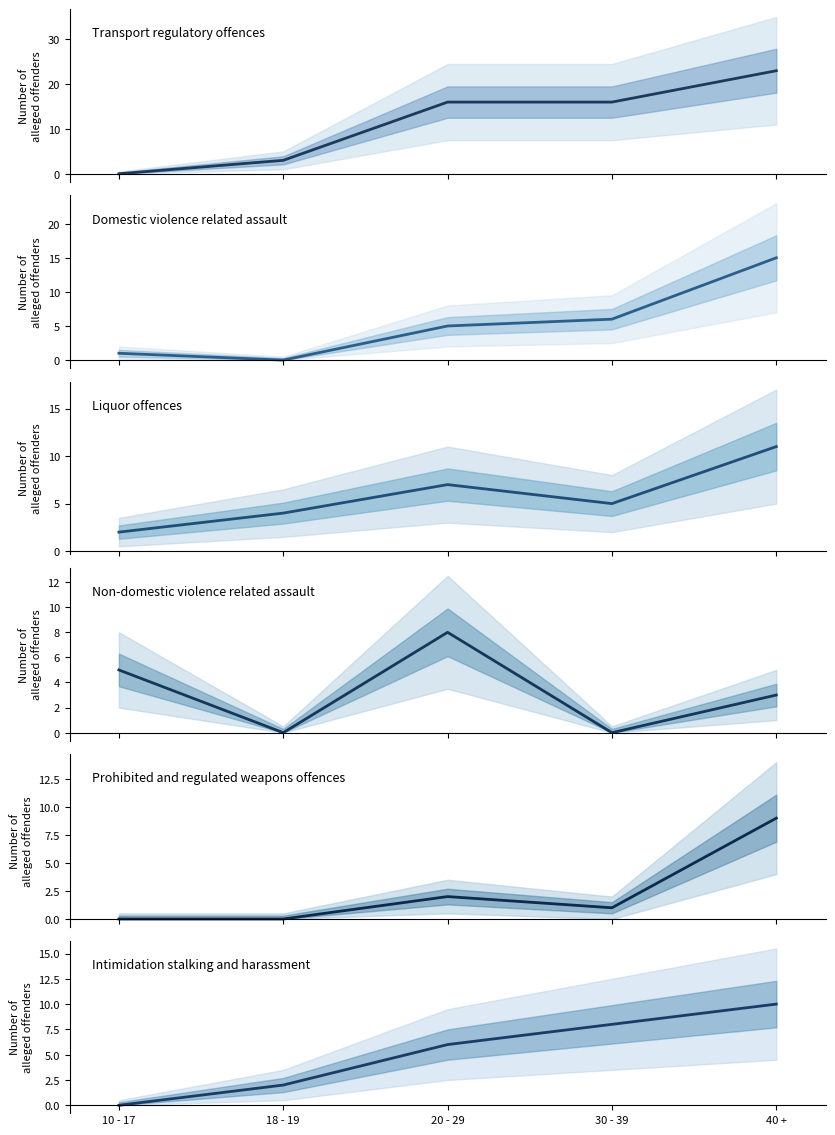

What is the label of the 2nd point from the right?

30 - 39